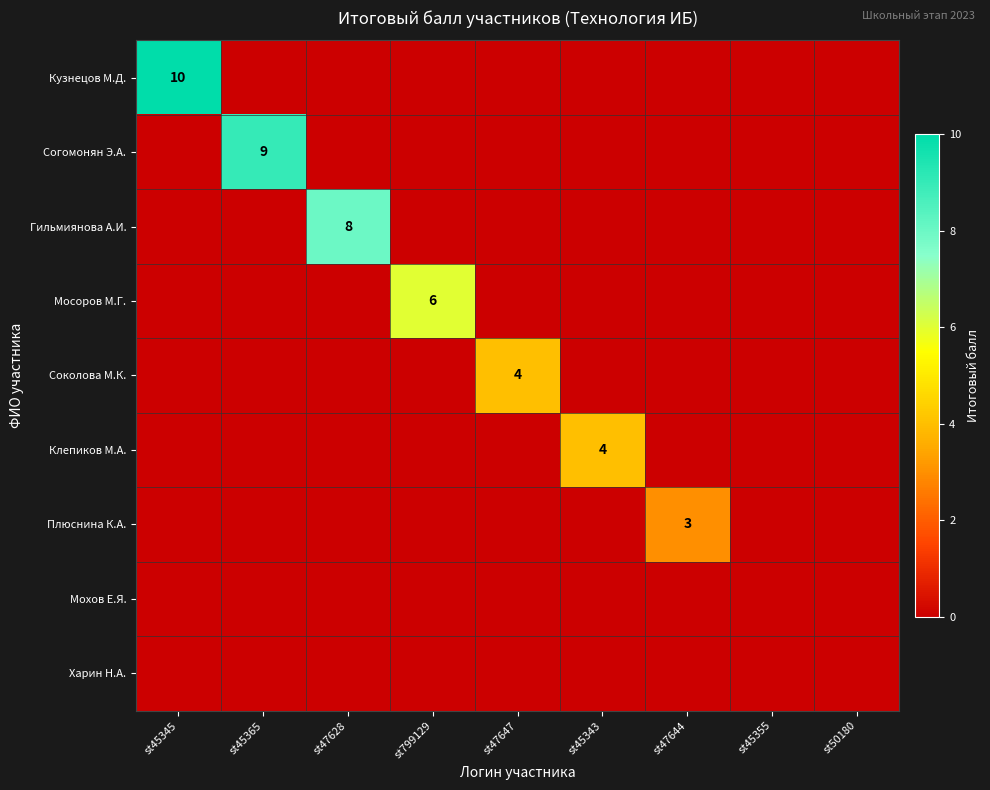

Which category has the lowest value in the Мохов Е.Я. series?

st45345